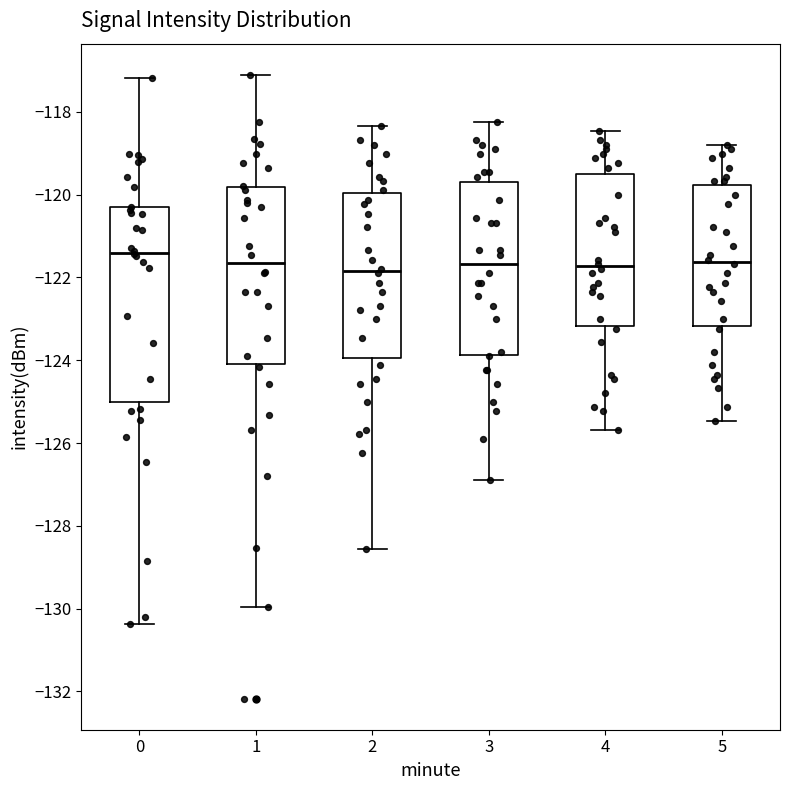

Where does the lower whisker of the box at x = 0 end on the y-axis? The values are not printed on the chart, so give them approximately, as read against the axis.

-130.4